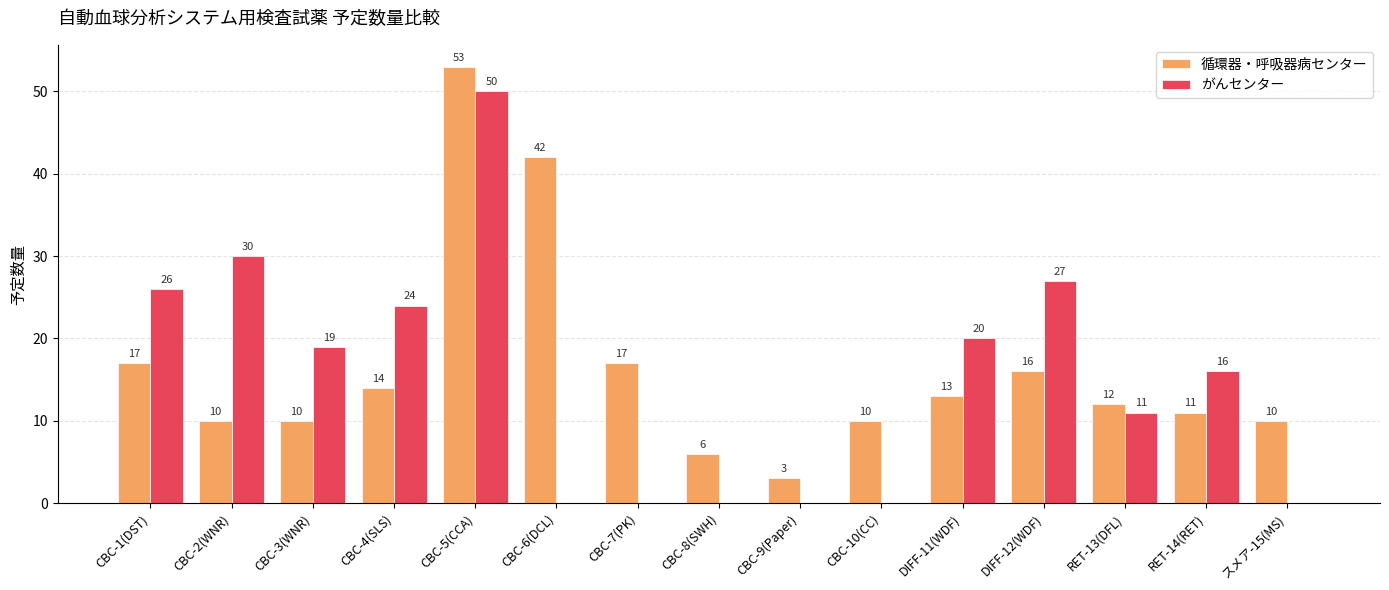

The value of がんセンター at CBC-8(SWH) is -31. True or false?

False